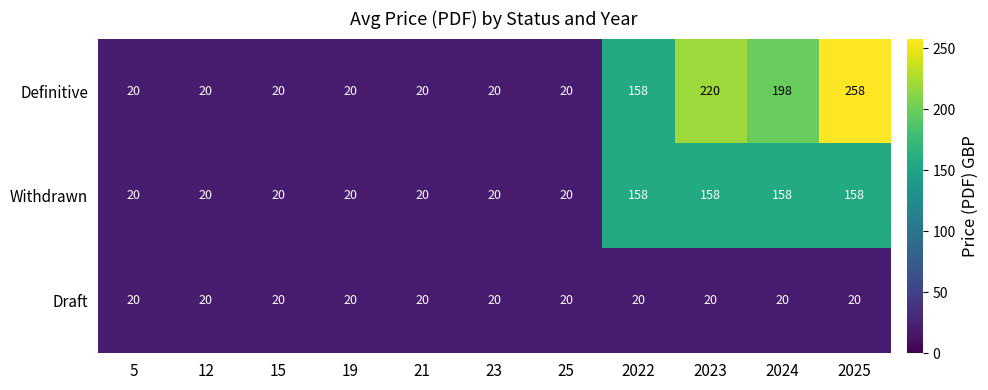

What is the average value of the Draft series?

20